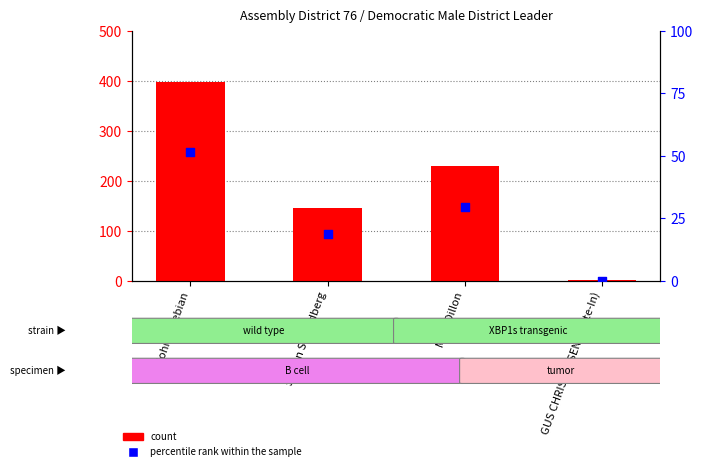

Which series reaches the minimum Y coordinate?

percentile rank within the sample